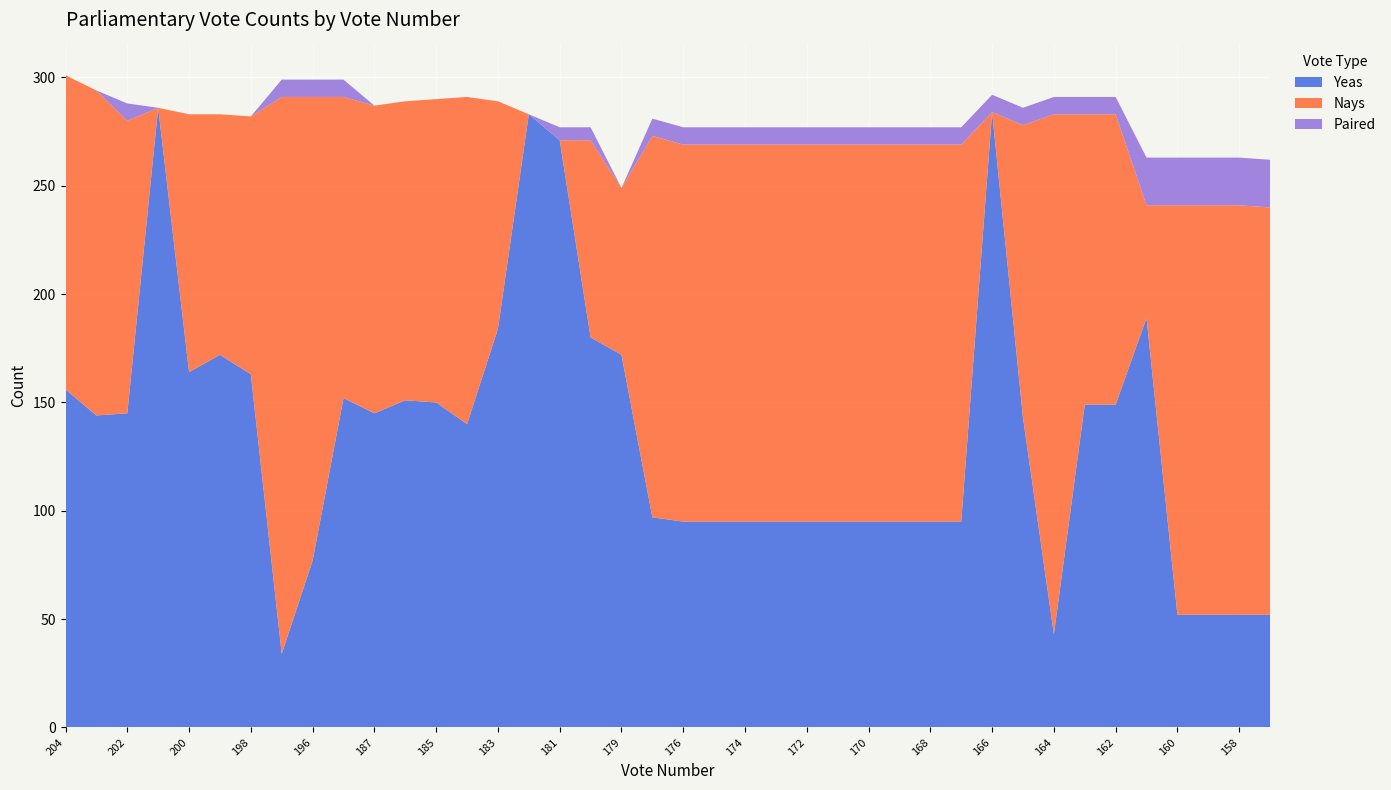

Reading left to right, extract all data points from this chart.

Yeas: 156	144	145	286	164	172	163	34	77	152	145	151	150	140	184	283	271	180	172	97	95	95	95	95	95	95	95	95	95	95	284	143	43	149	149	189	52	52	52	52
Nays: 145	150	135	0	119	111	119	257	214	139	142	138	140	151	105	0	0	91	77	176	174	174	174	174	174	174	174	174	174	174	0	135	240	134	134	52	189	189	189	188
Paired: 0	0	8	0	0	0	0	8	8	8	0	0	0	0	0	0	6	6	0	8	8	8	8	8	8	8	8	8	8	8	8	8	8	8	8	22	22	22	22	22